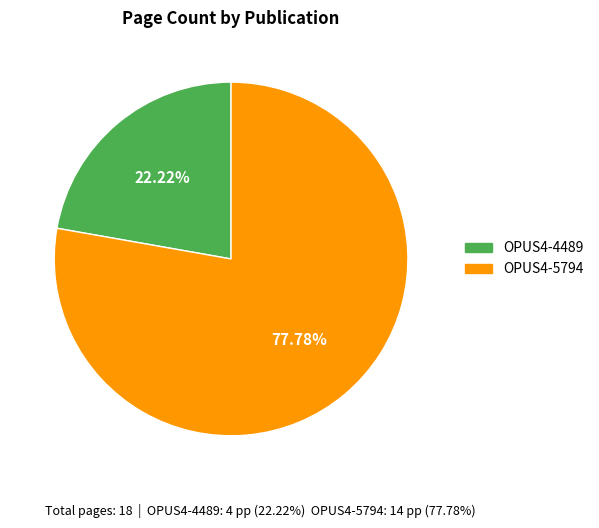

Does any single category account for the majority?

Yes